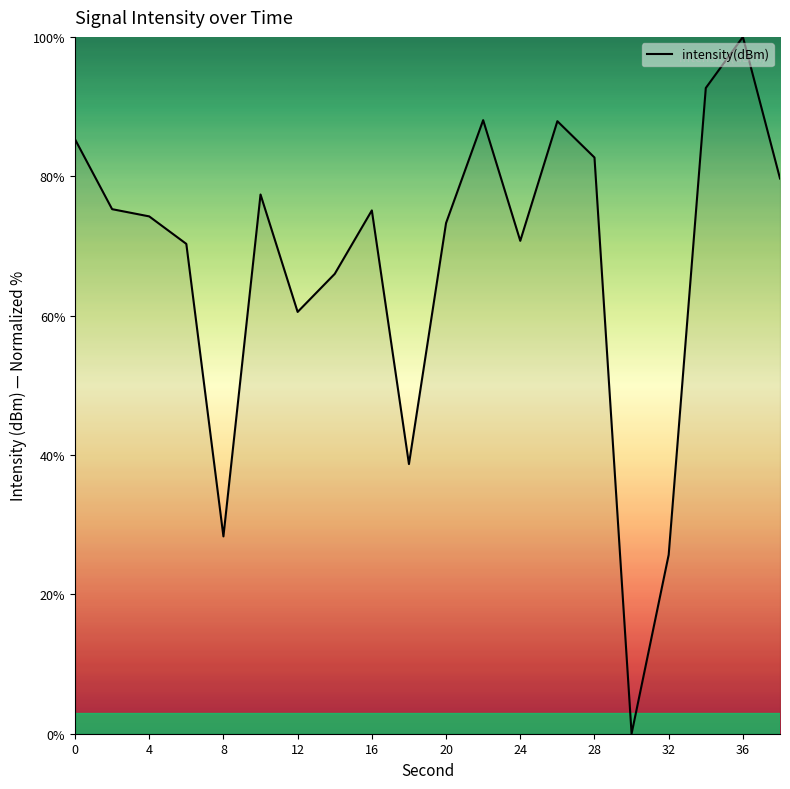

What is the greatest value displayed?

100.0